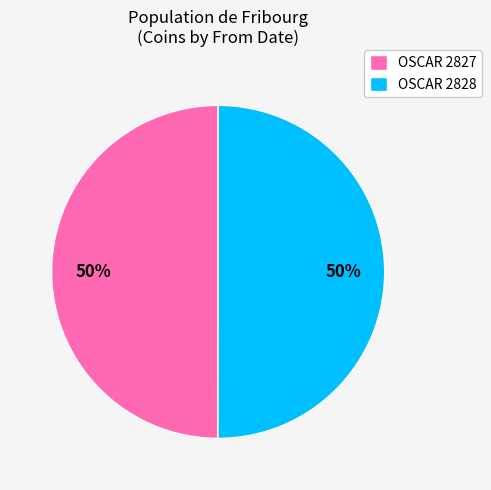

Count the number of slices in the pie.

2